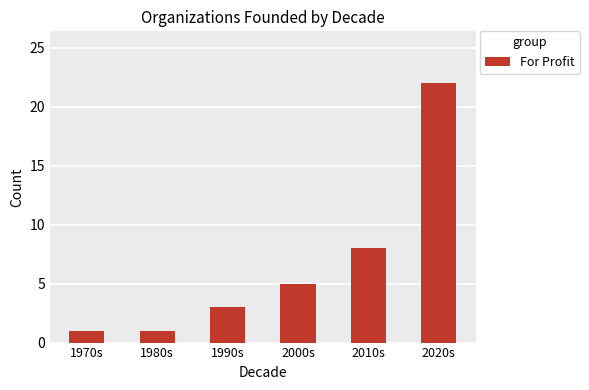

Reading right to left, what are all the values shown in this chart?

2020s=22	2010s=8	2000s=5	1990s=3	1980s=1	1970s=1